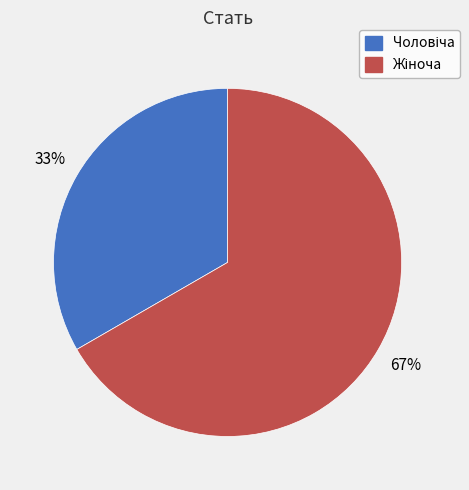

To the nearest percent, what is the average slice percentage?

50%